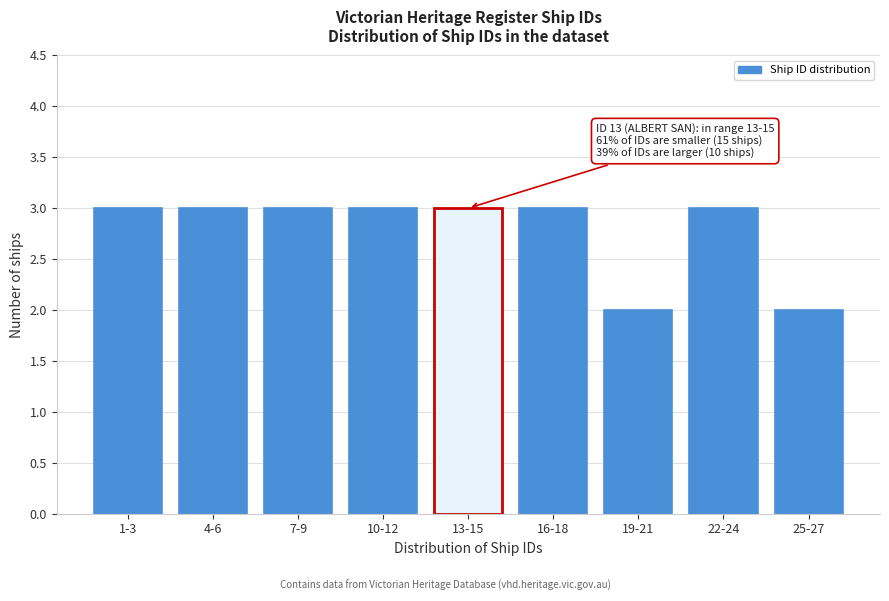

Reading left to right, transcribe all the data shown in this chart.

1-3=3	4-6=3	7-9=3	10-12=3	13-15=3	16-18=3	19-21=2	22-24=3	25-27=2